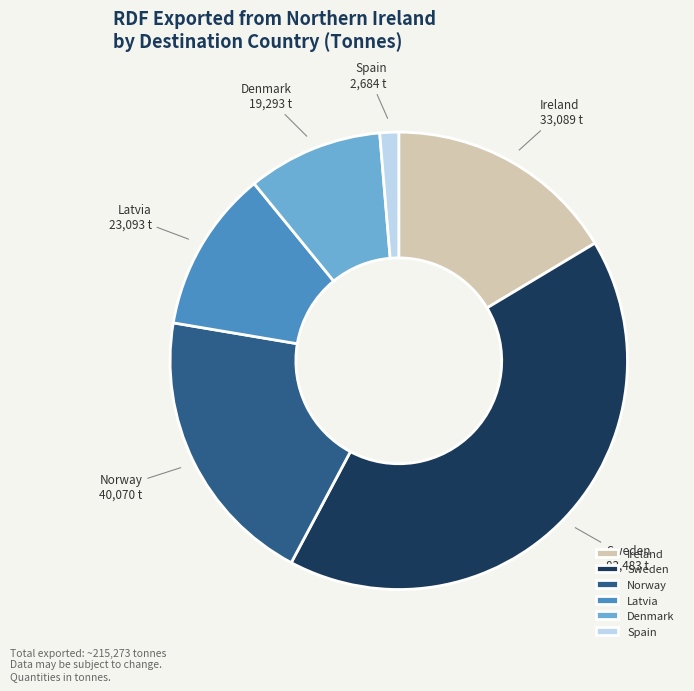

Does Spain account for over 50% of the chart?

No